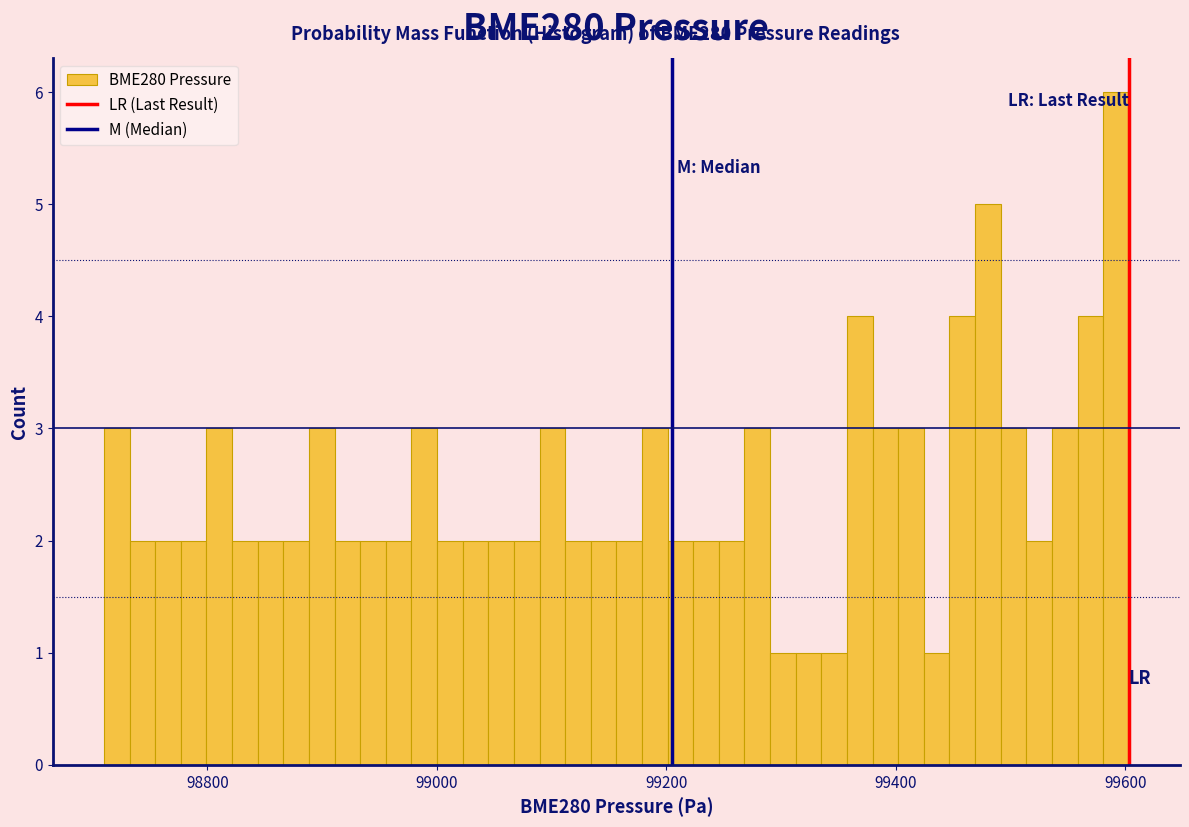

Around what value on the x-axis is the tallest bar? Give the approximate position of its centre, as read against the axis.

99600